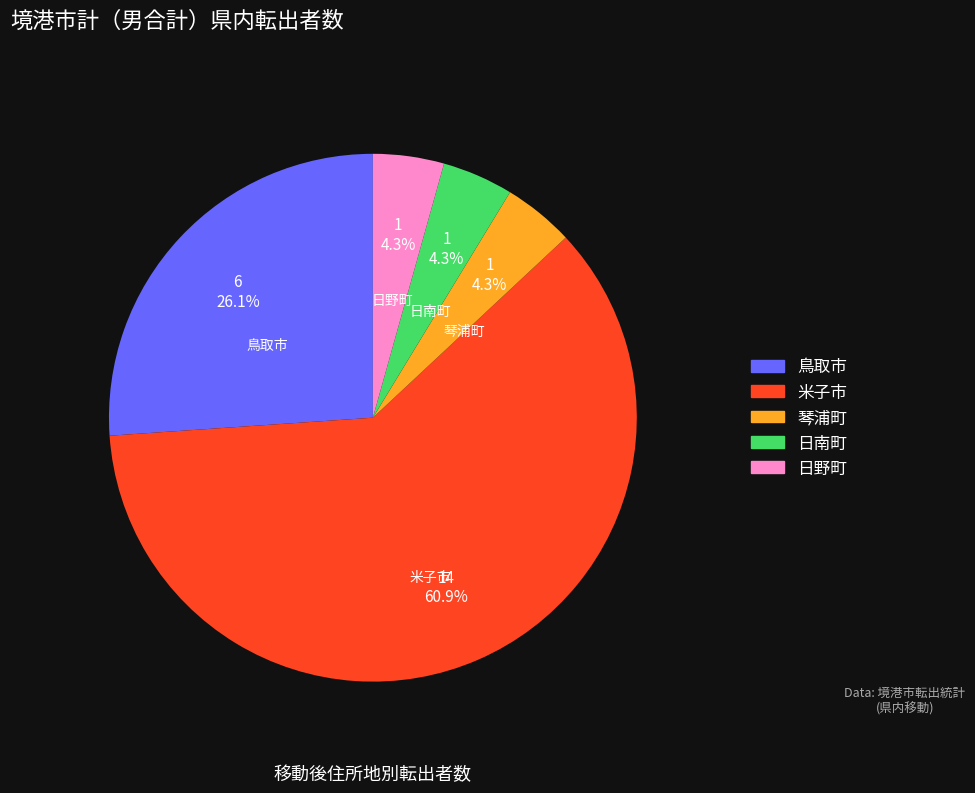

Which category has the biggest portion of the pie?

米子市